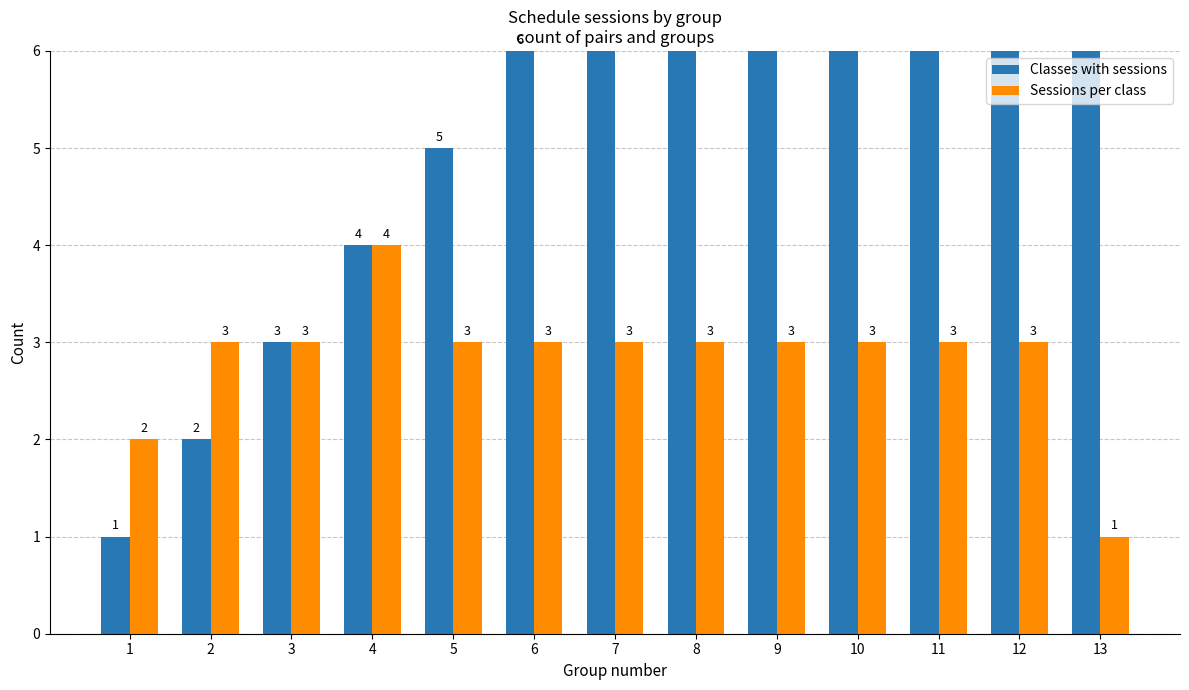

At which category does the chart reach its minimum across all series?

1